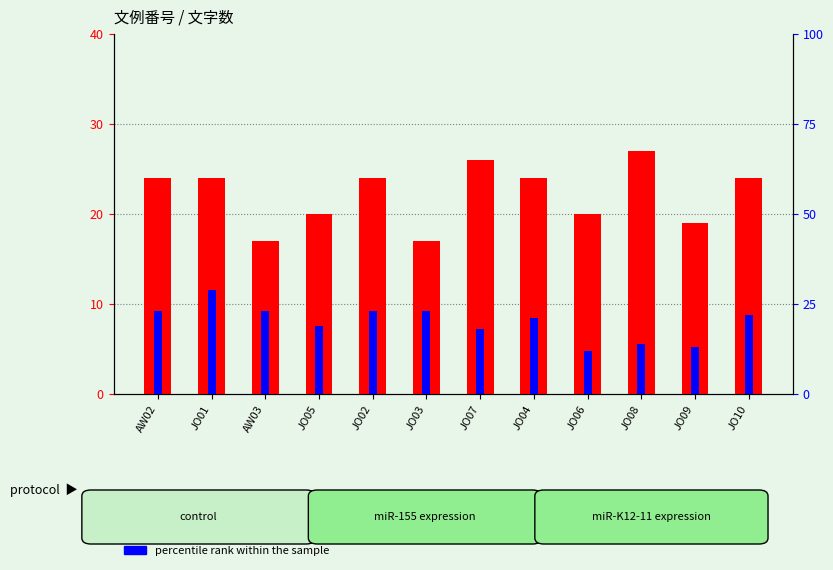

What position from the left is JO05?

4